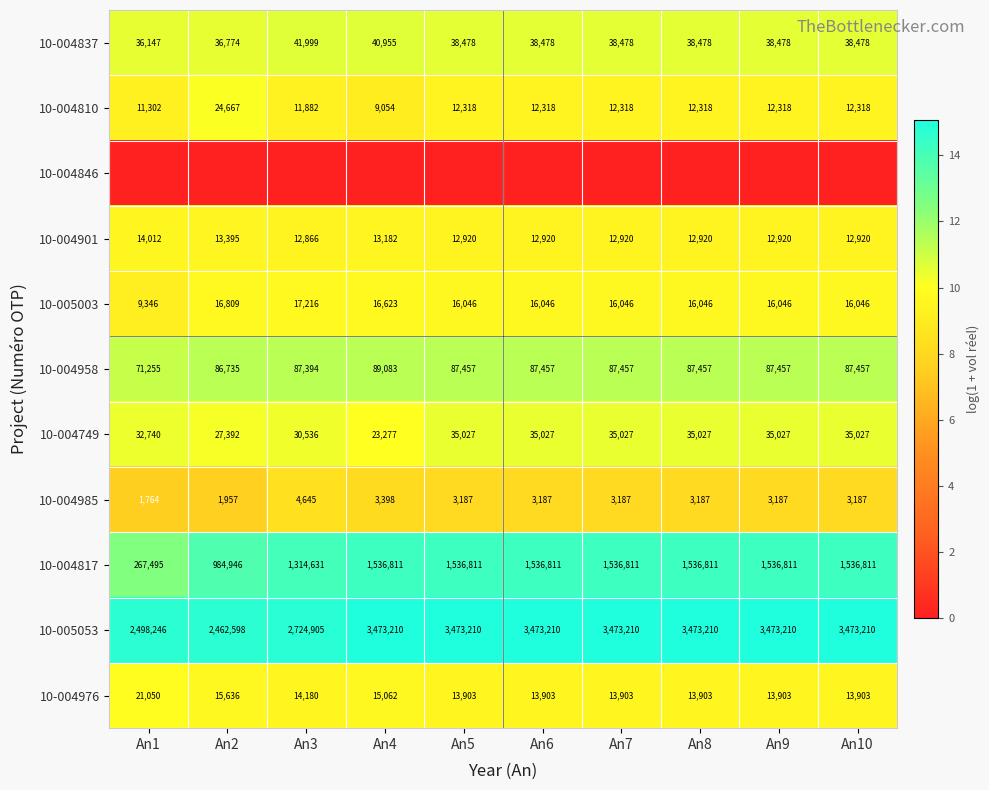

Which has a higher value, An2 or An7?

An7